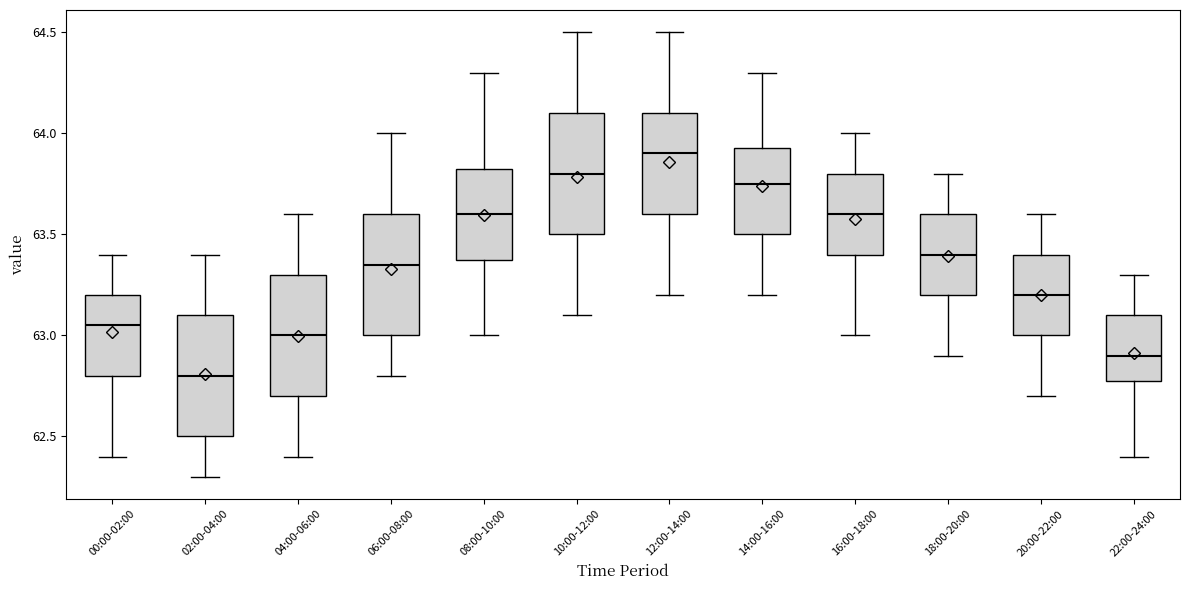

Reading left to right, read every box against the y-axis: the position of its median line, the range the box covers, and the ends of its whiskers. The values are not printed on the chart, so give them approximately, as read against the axis.

00:00-02:00: median 63.05, box 62.80 to 63.20, whiskers 62.40 to 63.40
02:00-04:00: median 62.80, box 62.50 to 63.10, whiskers 62.30 to 63.40
04:00-06:00: median 63.00, box 62.70 to 63.30, whiskers 62.40 to 63.60
06:00-08:00: median 63.35, box 63.00 to 63.60, whiskers 62.80 to 64.00
08:00-10:00: median 63.60, box 63.40 to 63.85, whiskers 63.00 to 64.30
10:00-12:00: median 63.80, box 63.50 to 64.10, whiskers 63.10 to 64.50
12:00-14:00: median 63.90, box 63.60 to 64.10, whiskers 63.20 to 64.50
14:00-16:00: median 63.75, box 63.50 to 63.95, whiskers 63.20 to 64.30
16:00-18:00: median 63.60, box 63.40 to 63.80, whiskers 63.00 to 64.00
18:00-20:00: median 63.40, box 63.20 to 63.60, whiskers 62.90 to 63.80
20:00-22:00: median 63.20, box 63.00 to 63.40, whiskers 62.70 to 63.60
22:00-24:00: median 62.90, box 62.80 to 63.10, whiskers 62.40 to 63.30